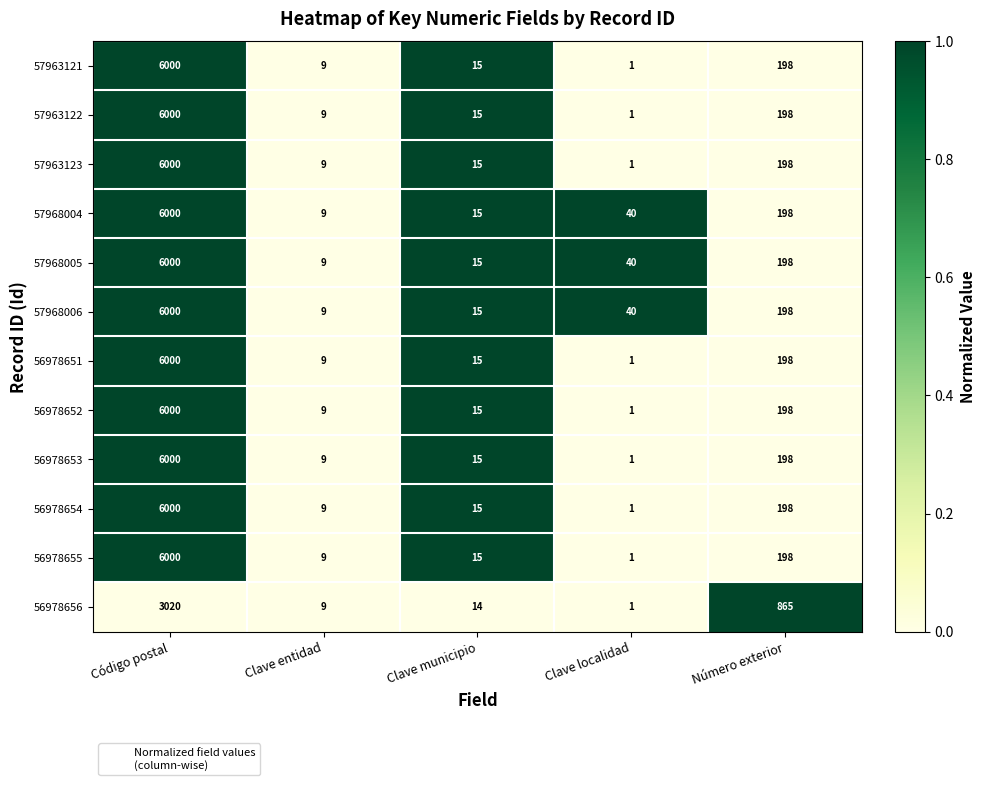

What is the difference between the maximum and second lowest values in the 57968006 series?

5985